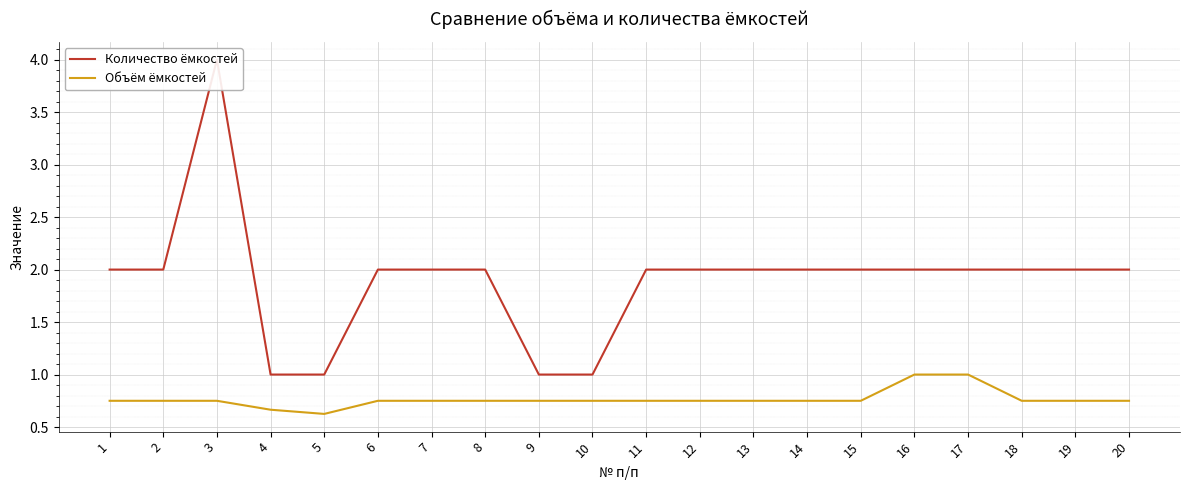

The Количество ёмкостей series shows 0.5 at 15. True or false?

False